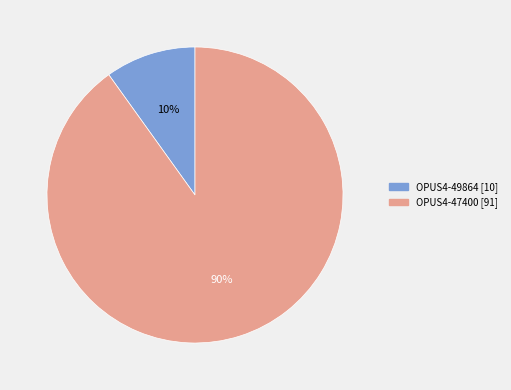

To the nearest percent, what is the average slice percentage?

50%